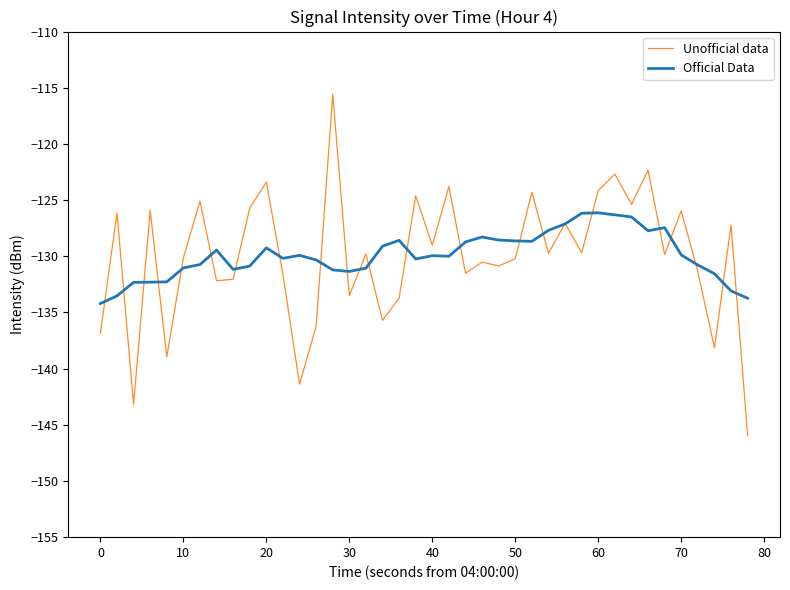

True or false: Unofficial data and Official Data cross at least once.

True